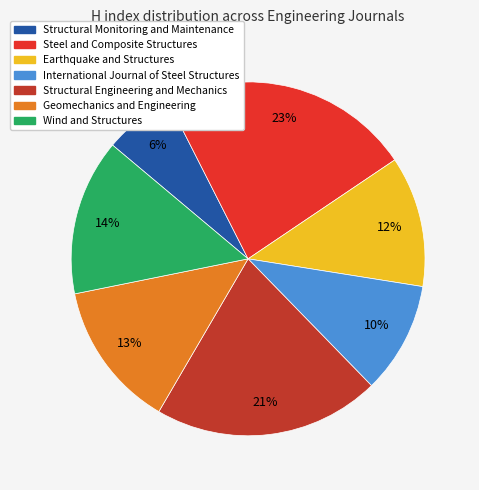

What percentage is the Structural Engineering and Mechanics slice, to the nearest percent?

21%